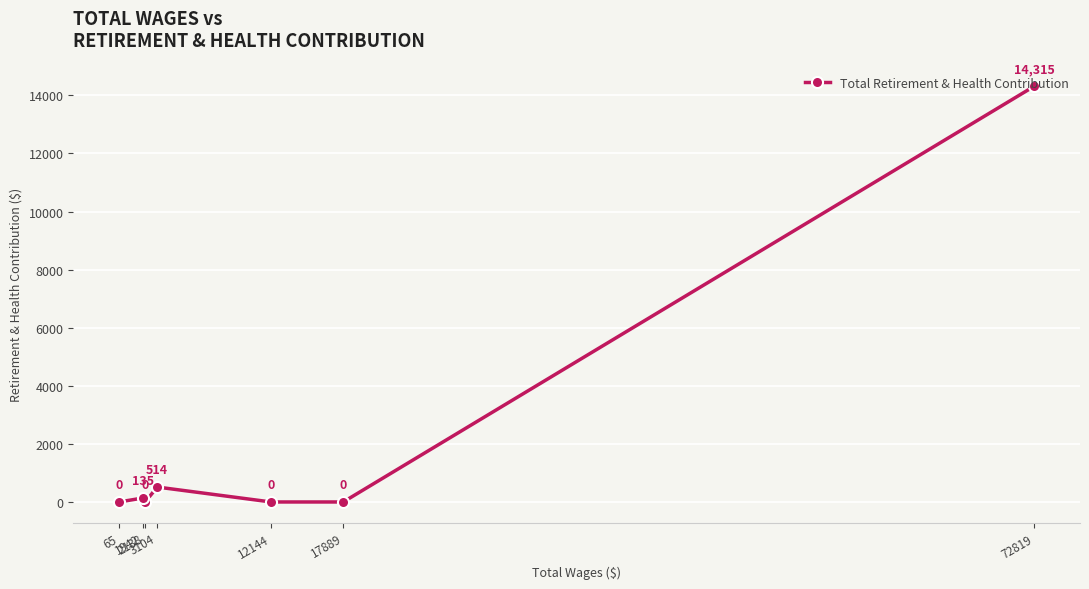

Reading left to right, what are all the values shown in this chart?

65=0	1942=135	2138=0	3104=514	12144=0	17889=0	72819=14315